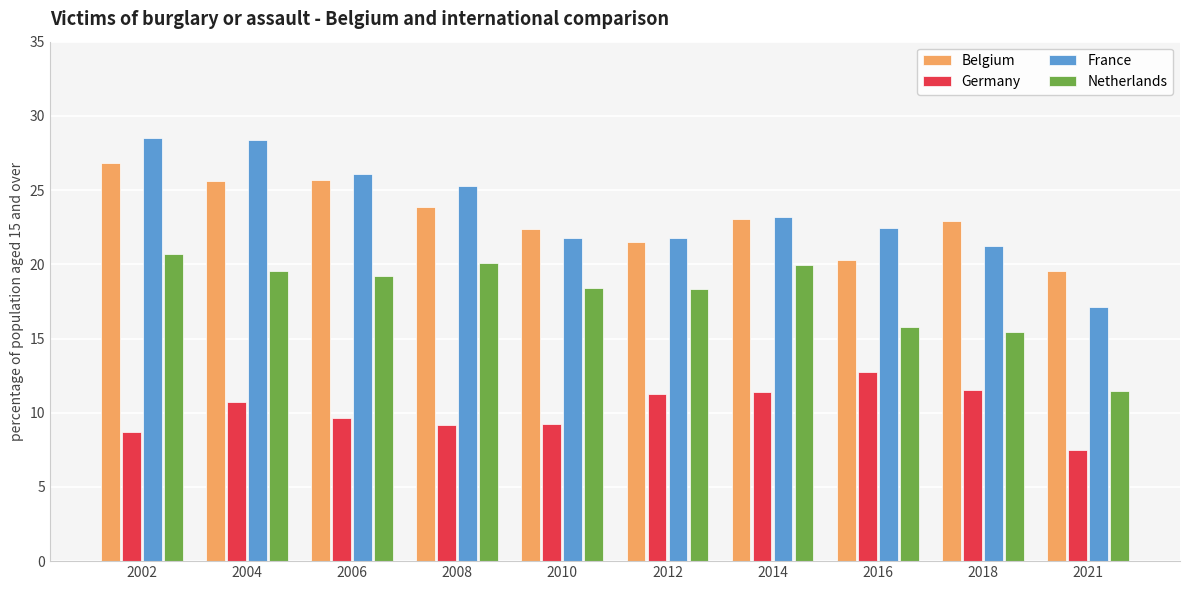

Between 2010 and 2018, which series saw the biggest shift?

Netherlands